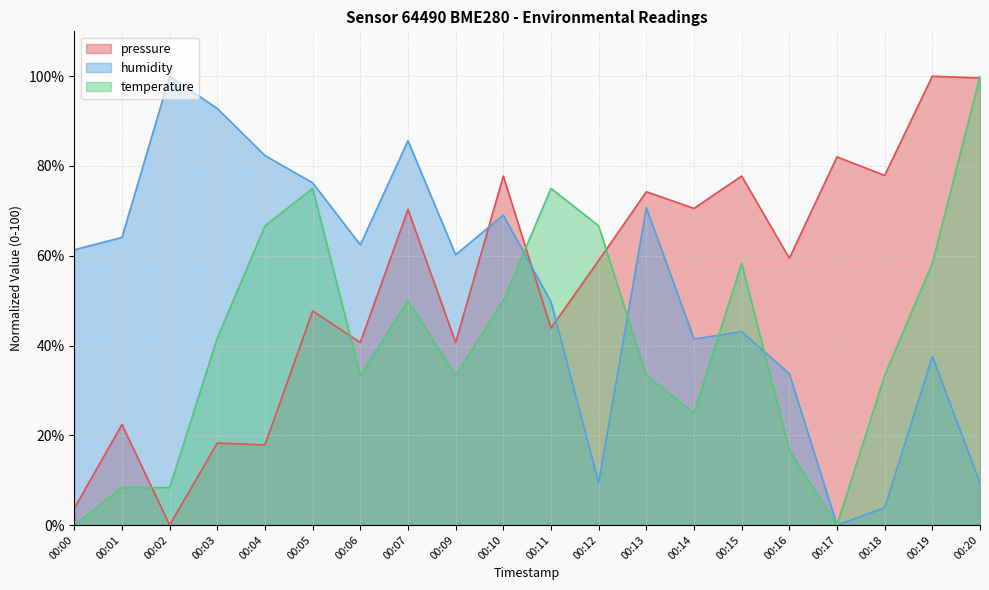

True or false: temperature has a value of 52.9 at 00:09.

False